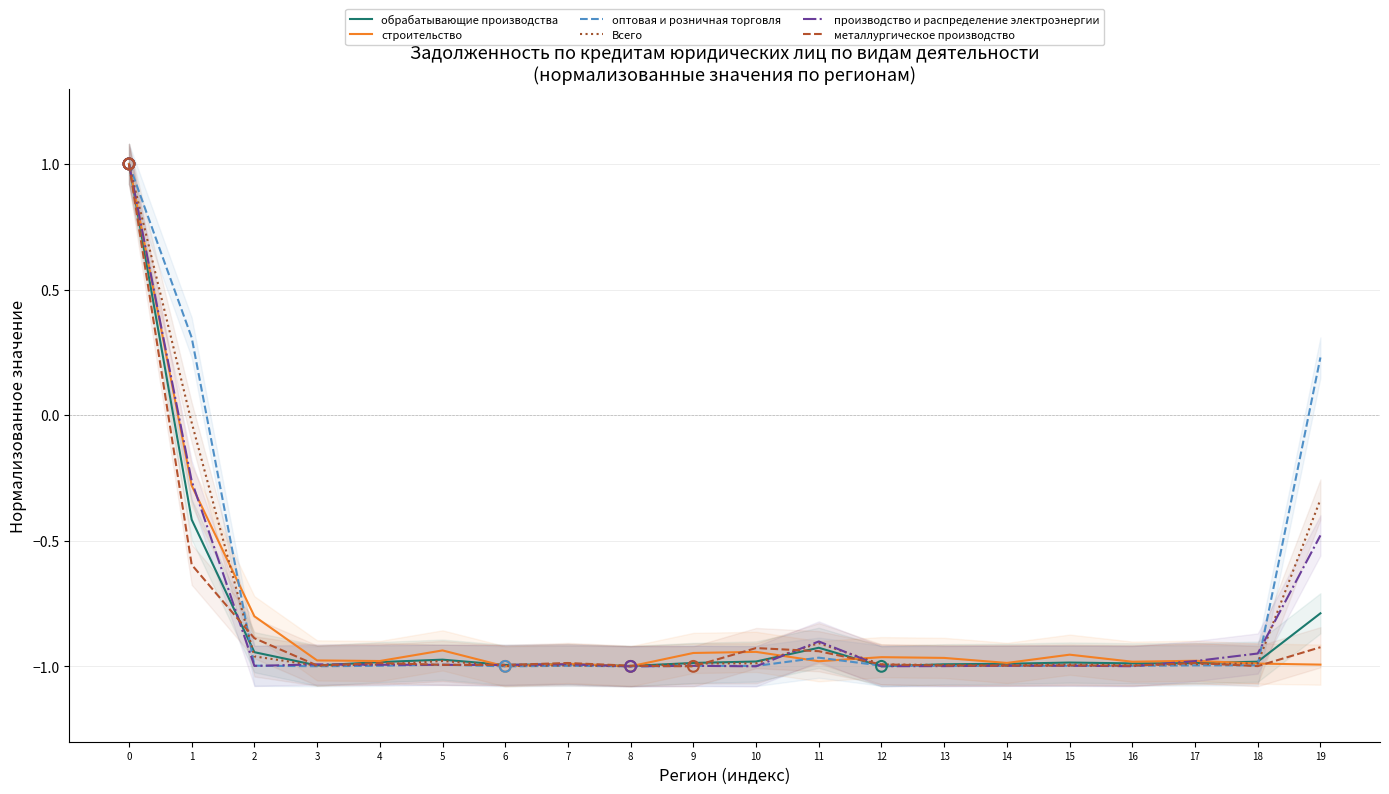

At how many categories does at least one series exceed 0?

3